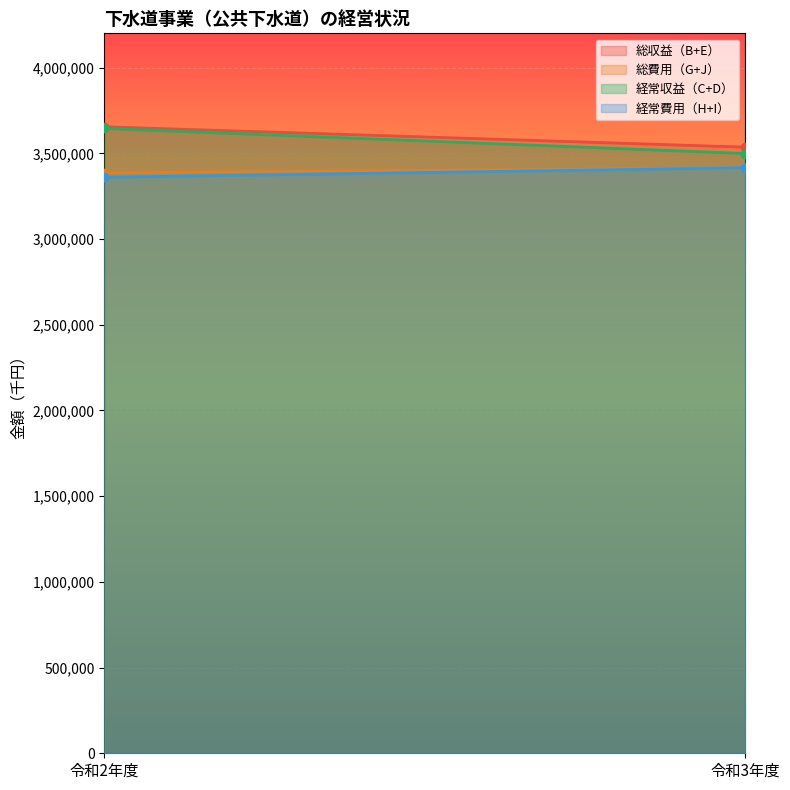

At which category is the sum across all series the highest?

令和2年度